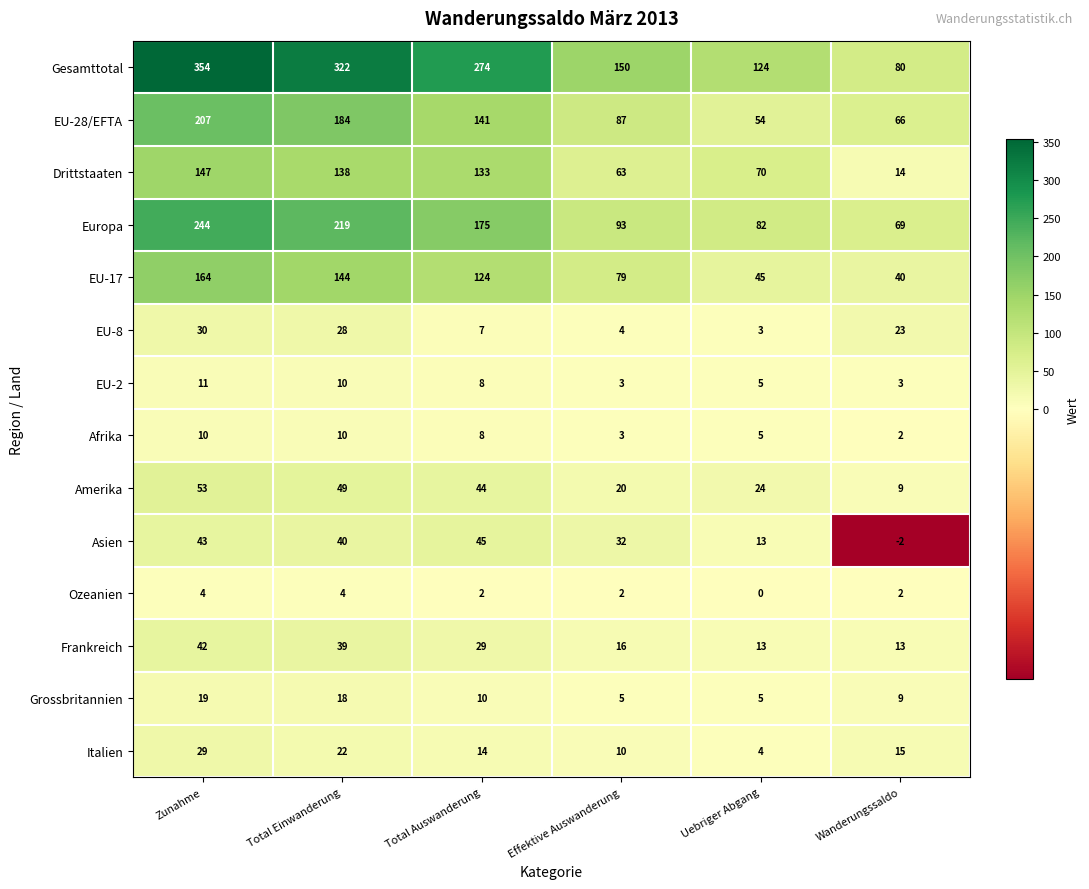

Count the number of data series in this chart.

14